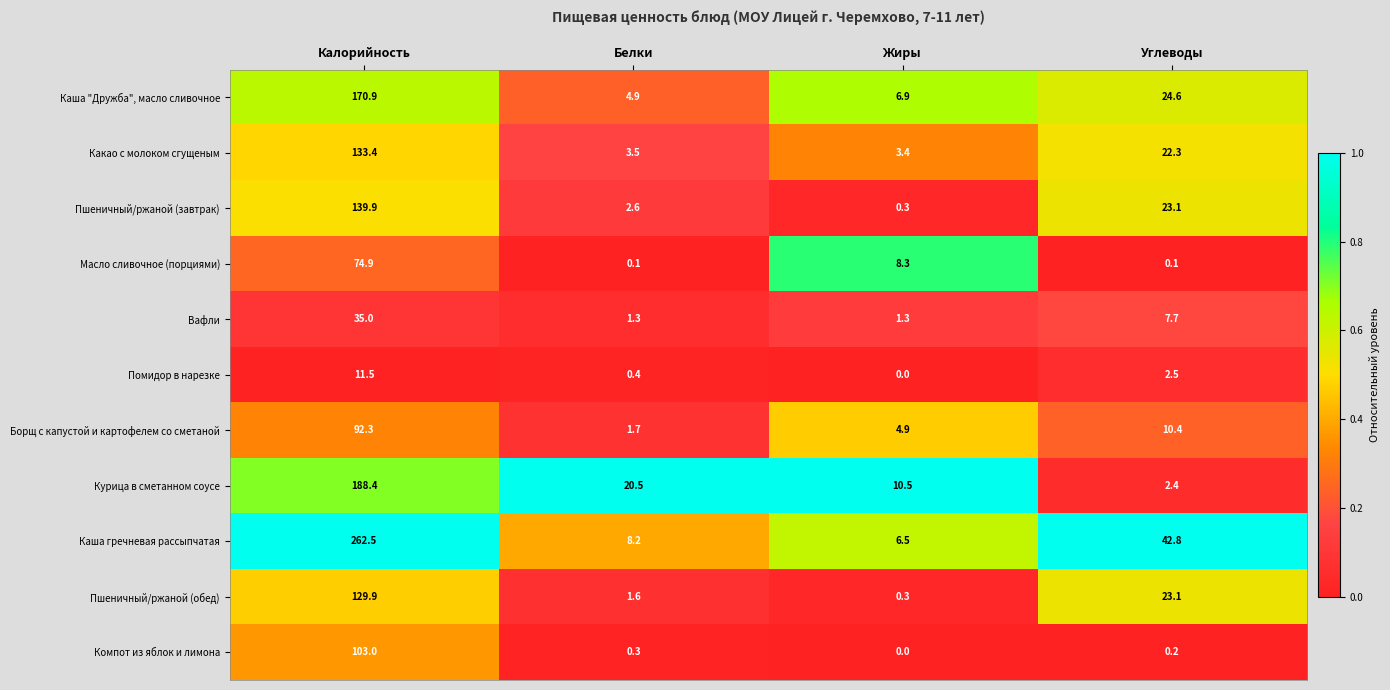

The value of Пшеничный/ржаной (завтрак) at Углеводы is 8.5. True or false?

False